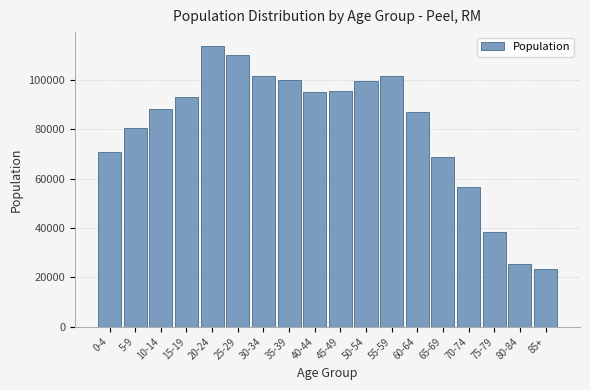

What is the difference between the maximum and minimum values?

90280